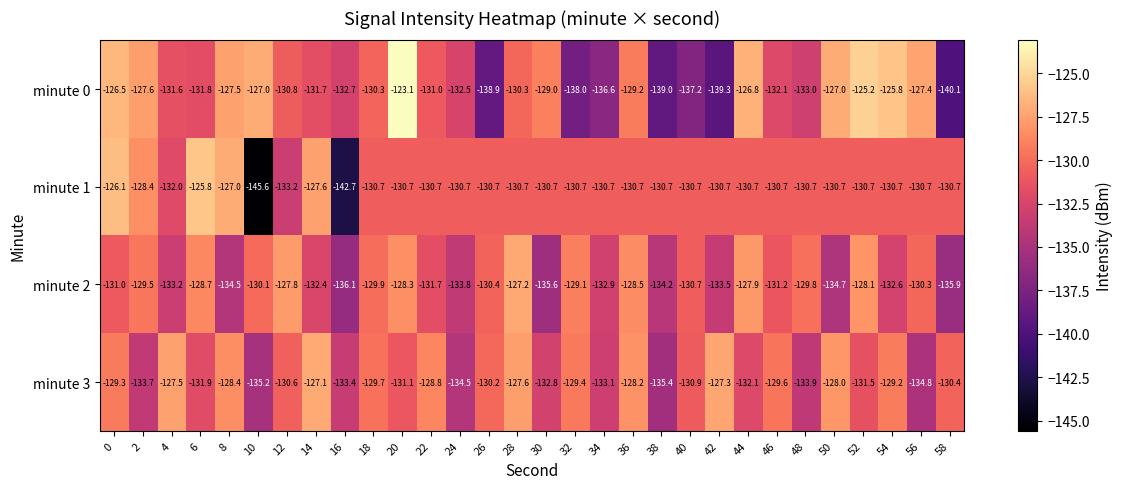

What is the difference between the highest and lowest values at 16?

10.0